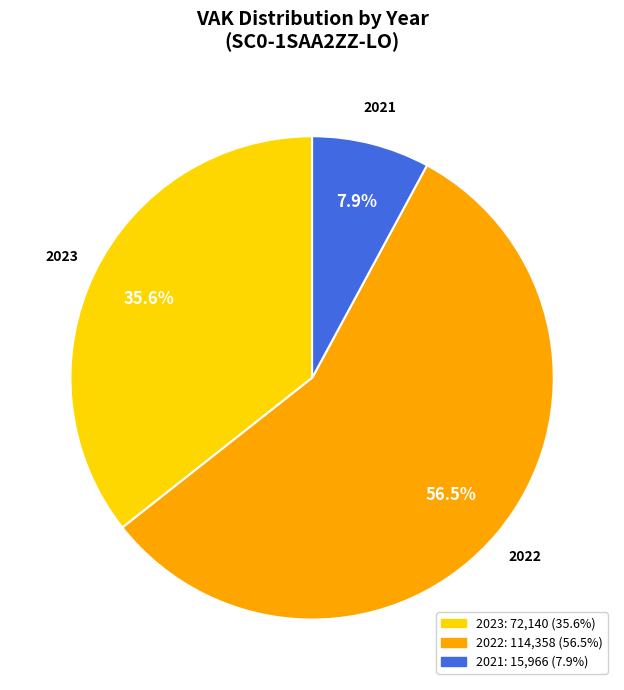

Which category has the smallest portion of the pie?

2021